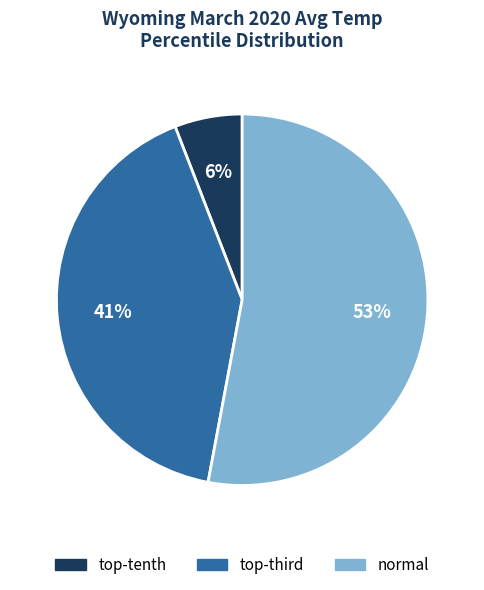

True or false: normal accounts for 53% of the total.

True